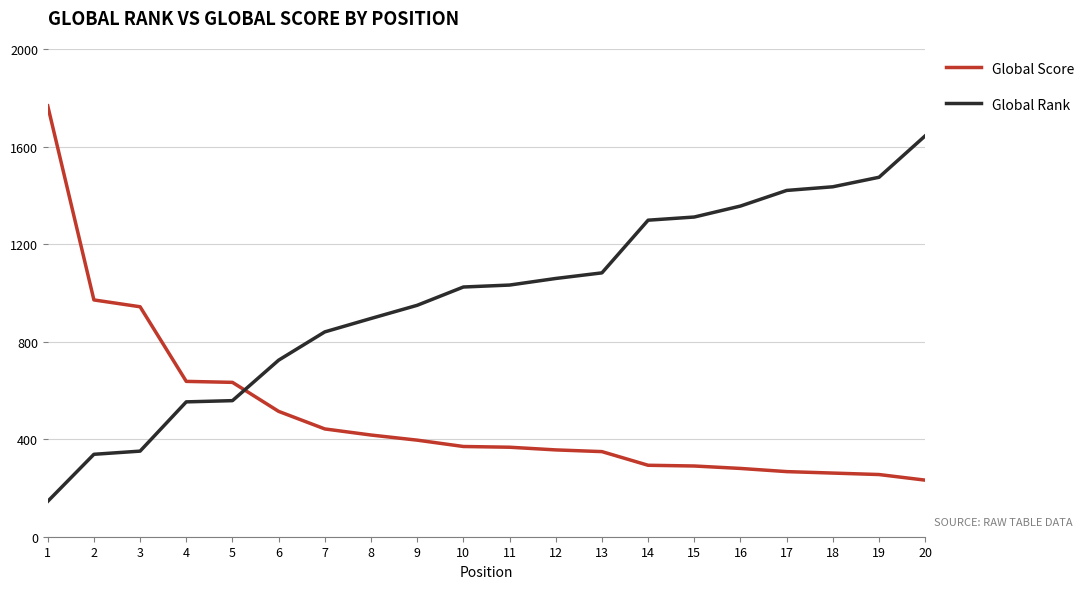

What is the maximum value shown in the chart?

1767